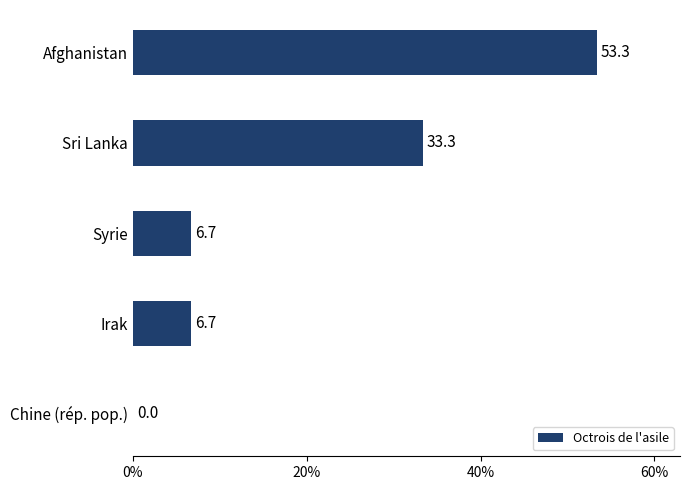

Reading top to bottom, transcribe all the data shown in this chart.

Afghanistan=53.3	Sri Lanka=33.3	Syrie=6.7	Irak=6.7	Chine (rép. pop.)=0.0